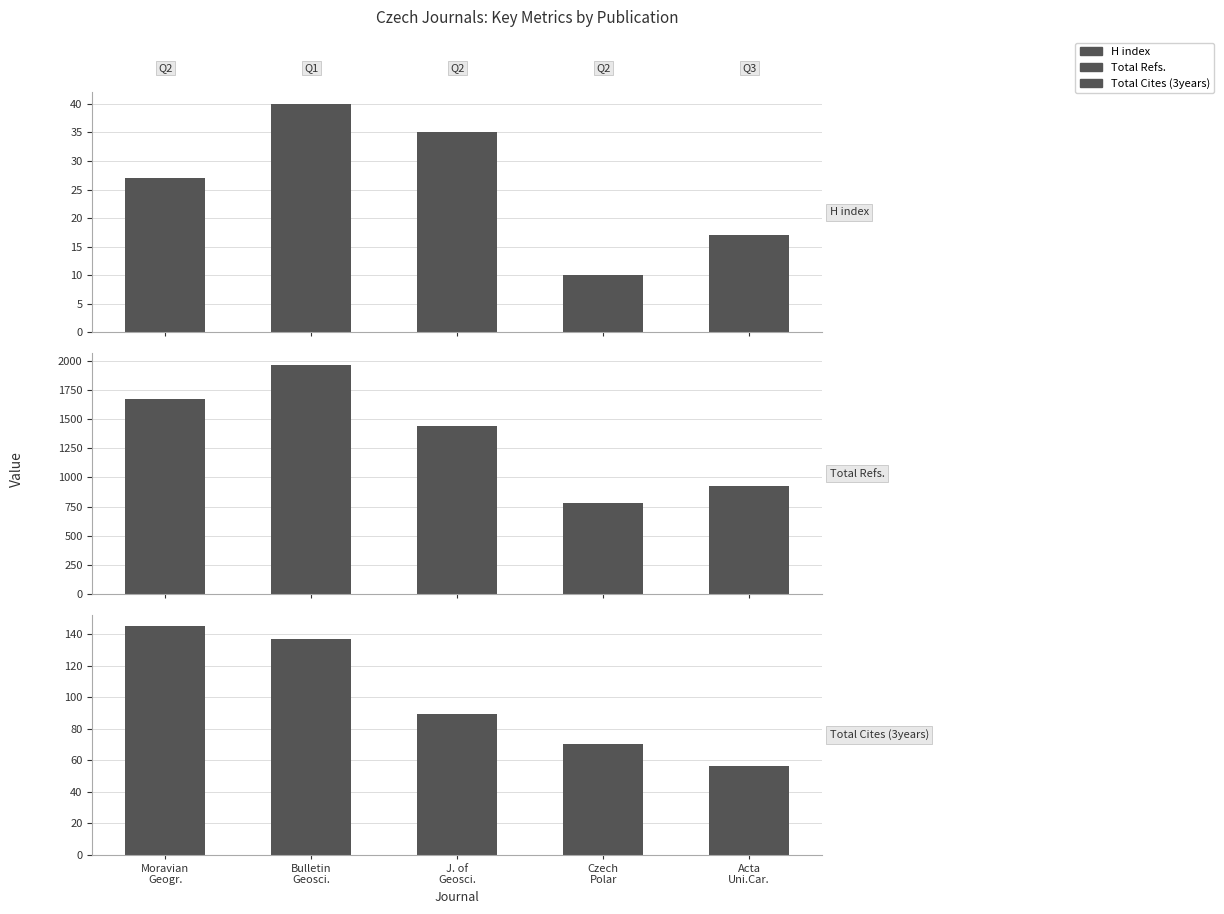

What value does the Total Refs. series have at Bulletin
Geosci., to the nearest 100?

2000